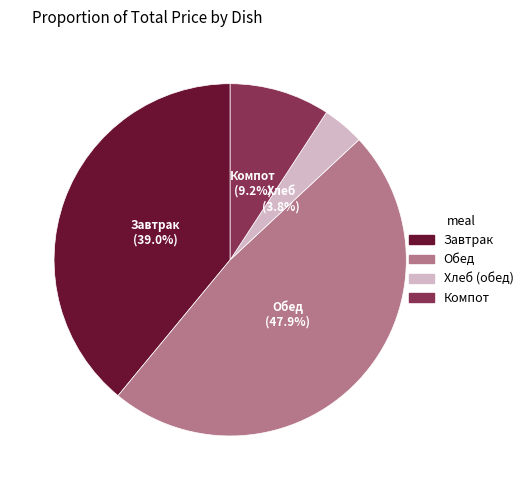

Is there any slice that represents more than half of the pie?

No